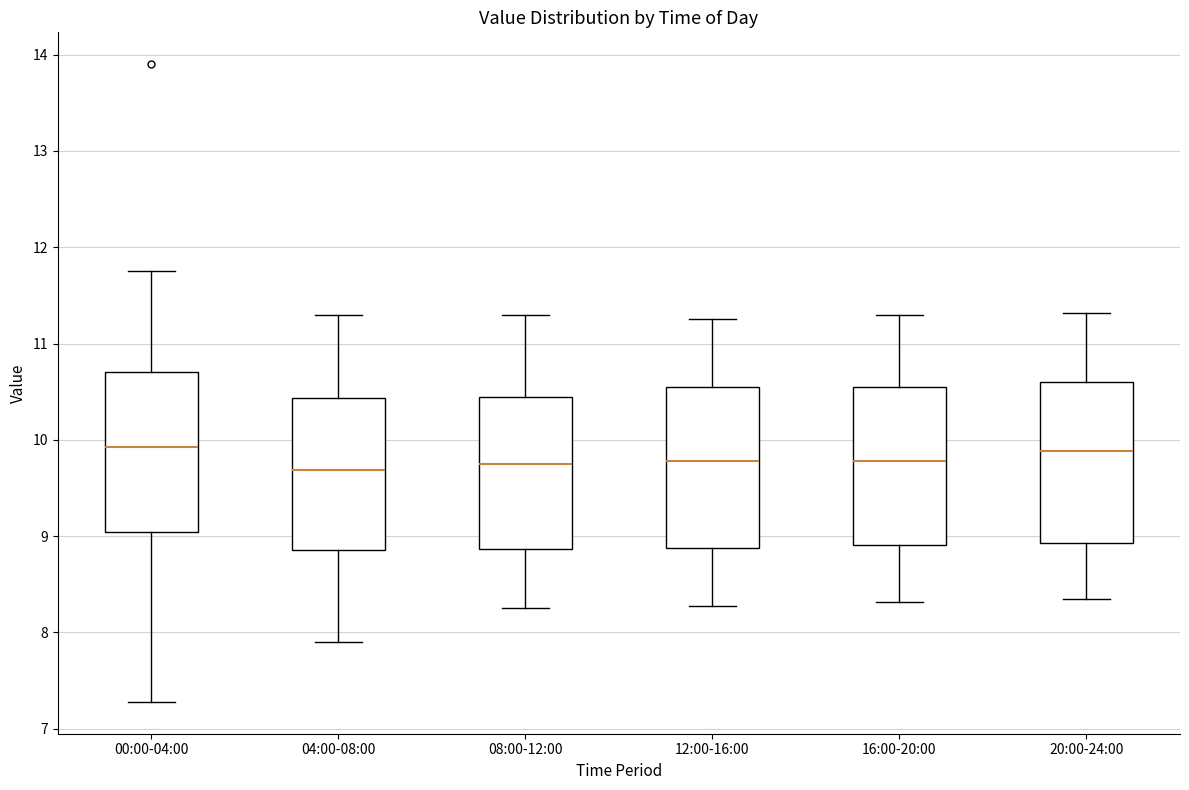

Reading left to right, transcribe this box plot: for each box, give where its median line is, the range the box spans, and where its two whiskers end, as read against the y-axis. The values are not printed on the chart, so give them approximately, as read against the axis.

00:00-04:00: median 9.9, box 9.0 to 10.7, whiskers 7.3 to 11.8
04:00-08:00: median 9.7, box 8.9 to 10.4, whiskers 7.9 to 11.3
08:00-12:00: median 9.8, box 8.9 to 10.4, whiskers 8.3 to 11.3
12:00-16:00: median 9.8, box 8.9 to 10.6, whiskers 8.3 to 11.3
16:00-20:00: median 9.8, box 8.9 to 10.6, whiskers 8.3 to 11.3
20:00-24:00: median 9.9, box 8.9 to 10.6, whiskers 8.4 to 11.3